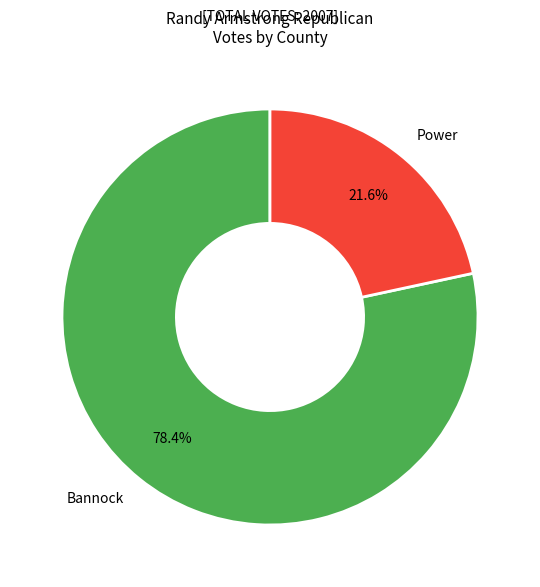

To the nearest percent, what percentage of the pie is Bannock?

78%